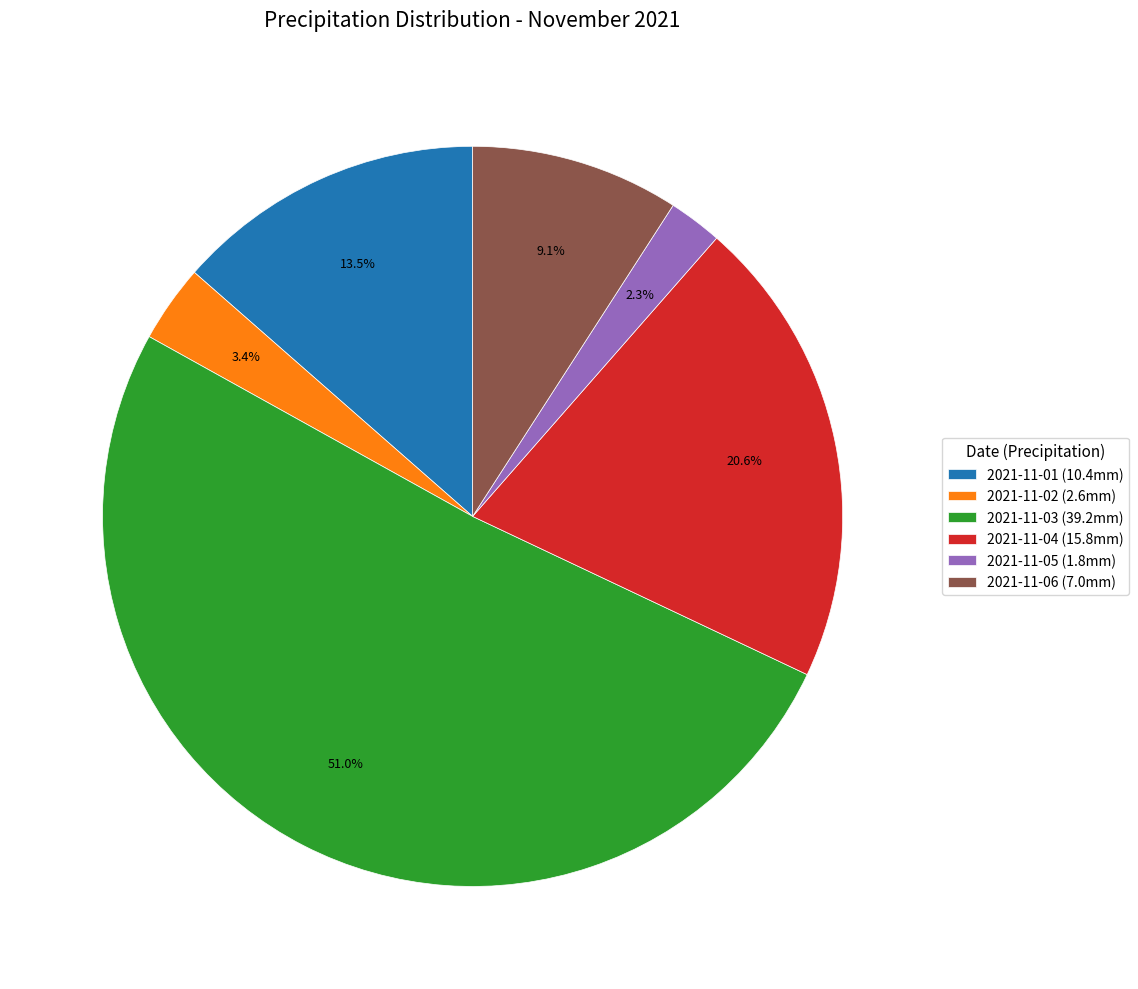

Does 2021-11-03 (39.2mm) represent more than half of the total?

Yes